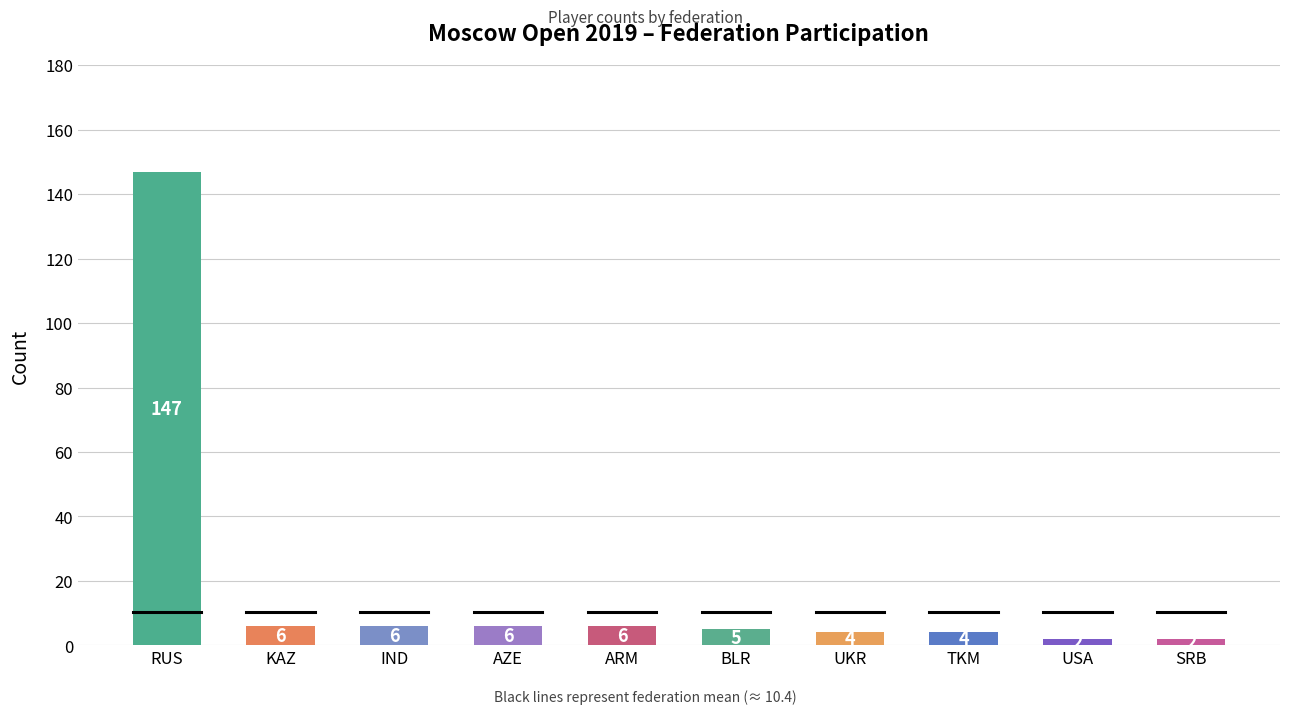

How many data points are less than 6?

5